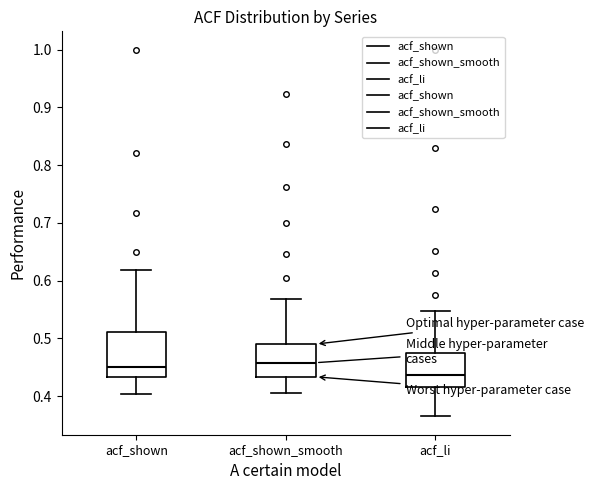

Reading left to right, read every box against the y-axis: the position of its median line, the range the box covers, and the ends of its whiskers. The values are not printed on the chart, so give them approximately, as read against the axis.

acf_shown: median 0.45, box 0.43 to 0.51, whiskers 0.40 to 0.62
acf_shown_smooth: median 0.46, box 0.43 to 0.49, whiskers 0.41 to 0.57
acf_li: median 0.44, box 0.42 to 0.48, whiskers 0.37 to 0.55